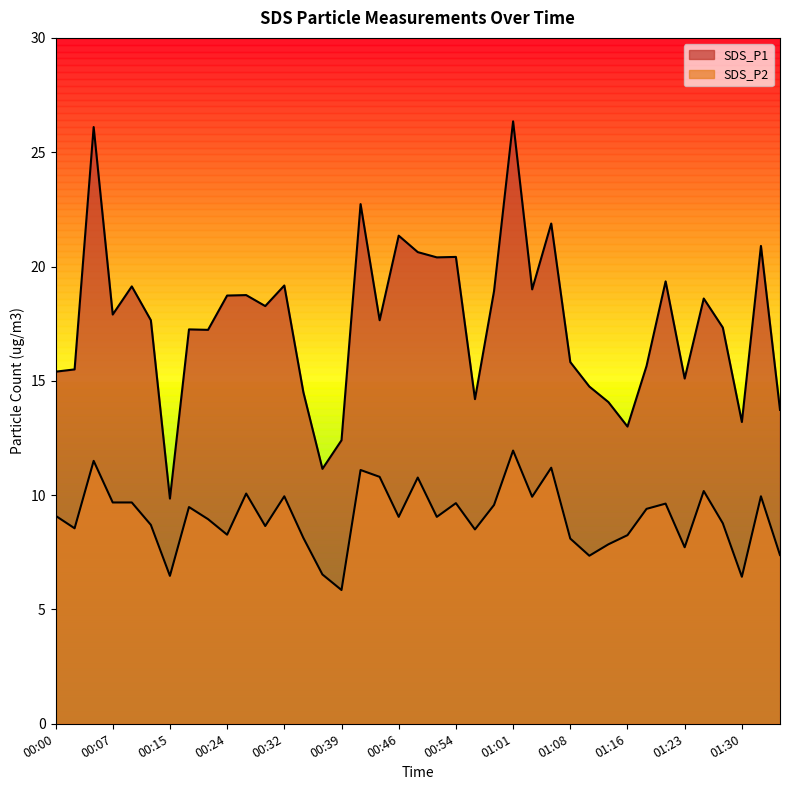

Does the chart display data point markers on the line(s)?

No